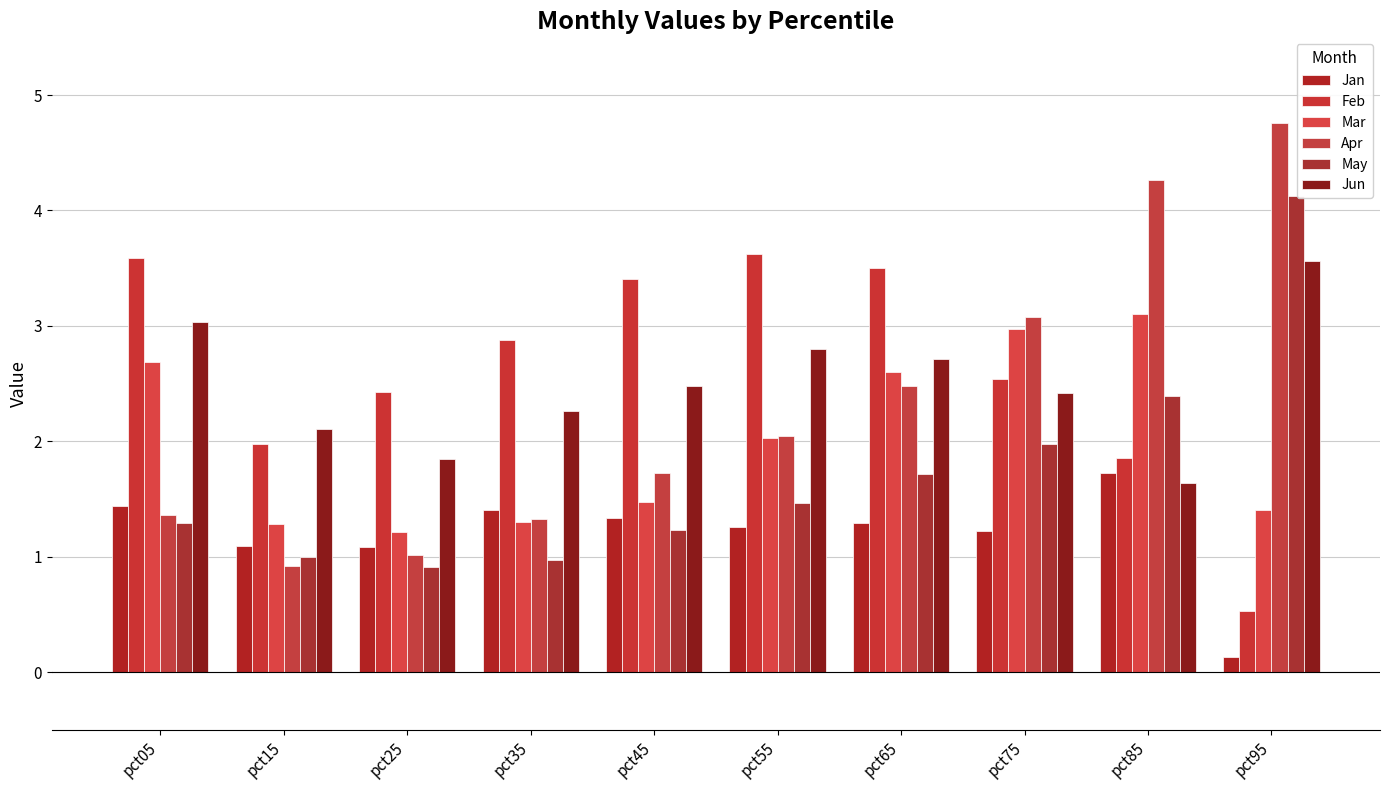

How many data points in Apr are above 2?

5